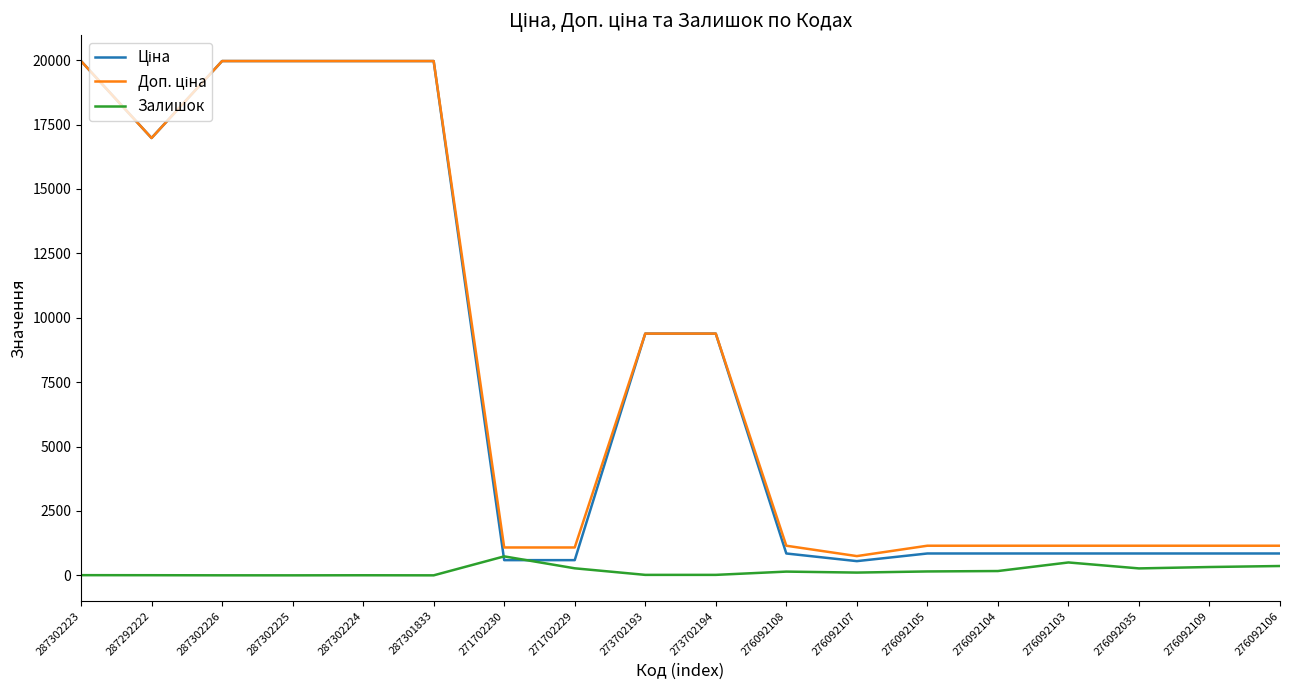

What is the difference between the highest and lowest values at 287302225?

19964.2